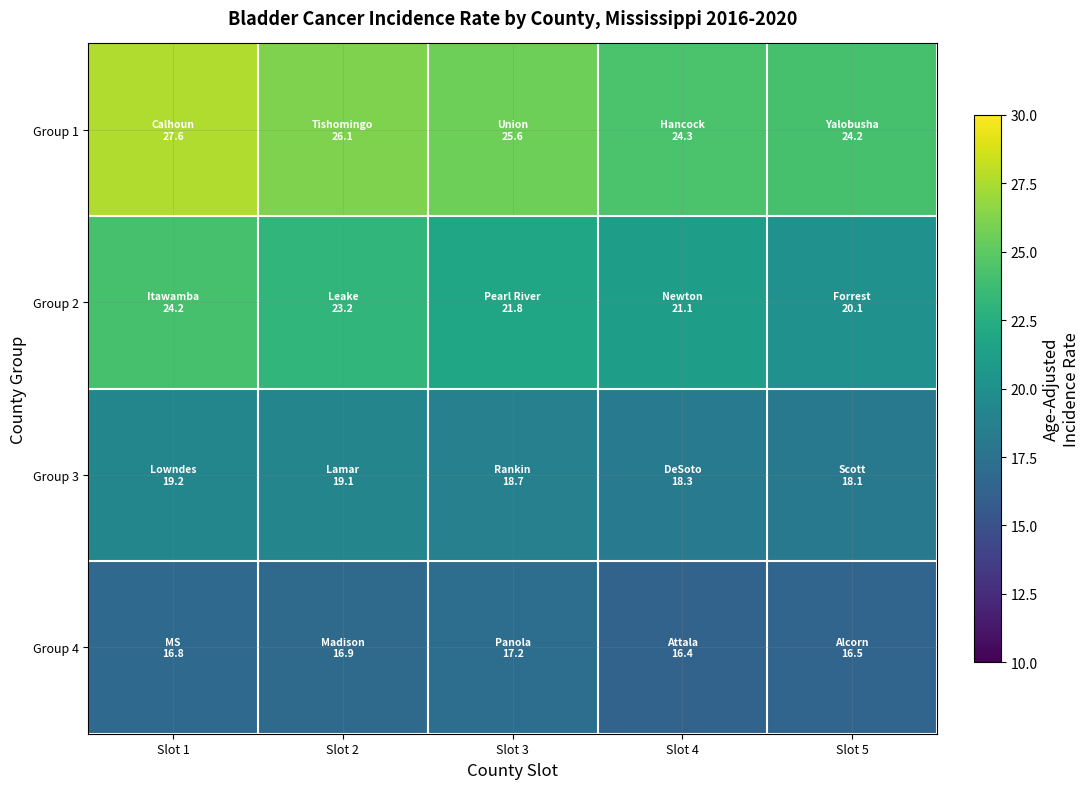

Count the number of data series in this chart.

4